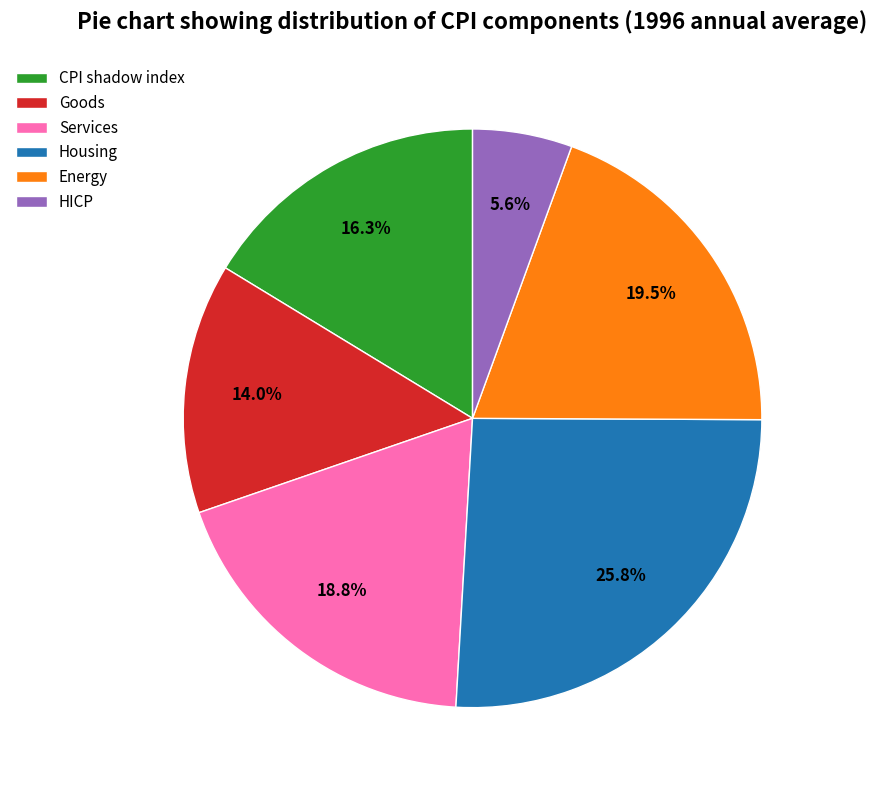

Which category has the smallest portion of the pie?

HICP